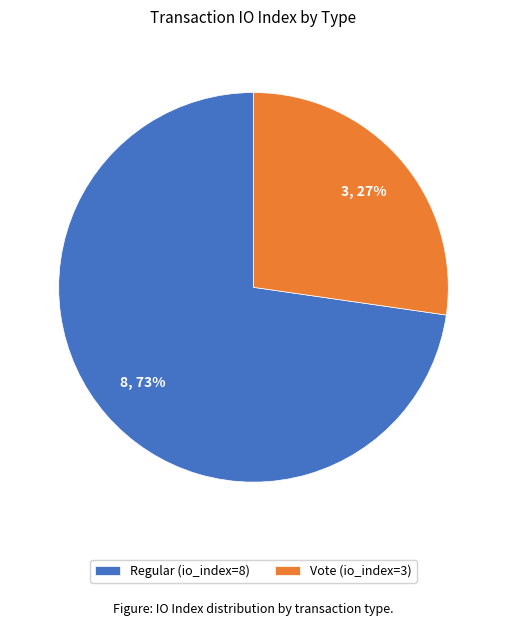

Do Regular (io_index=8) and Vote (io_index=3) together represent more than half of the pie?

Yes